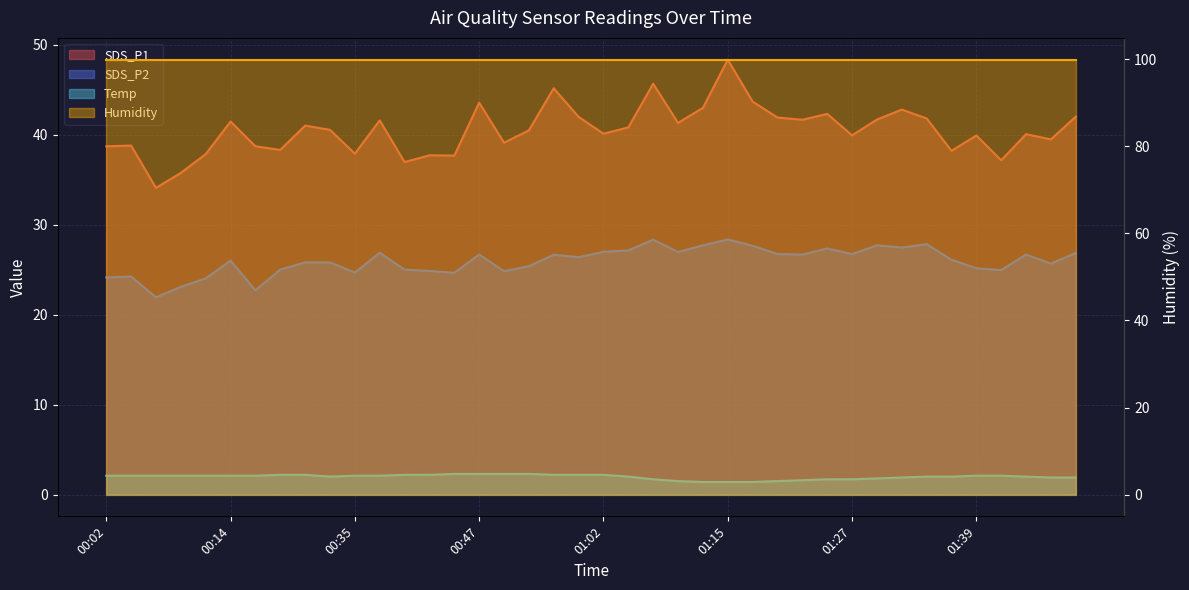

At how many categories does at least one series exceed 39?

27